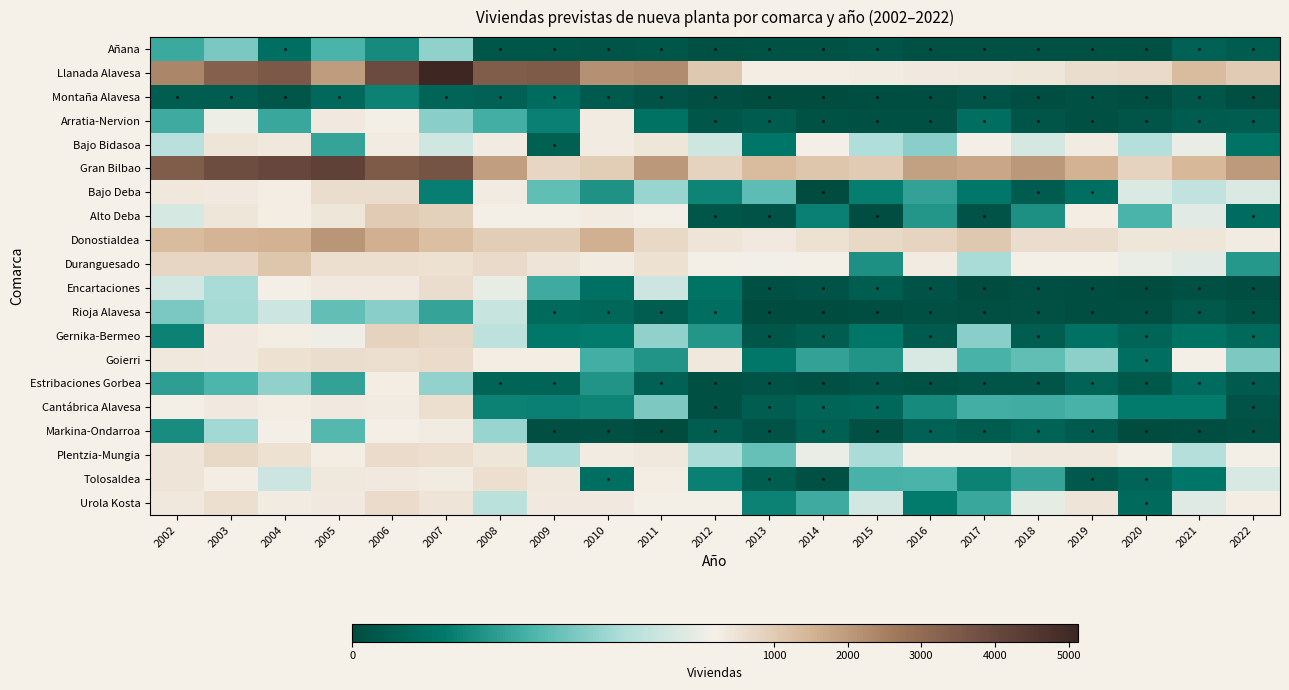

At which category is the sum across all series the highest?

2007